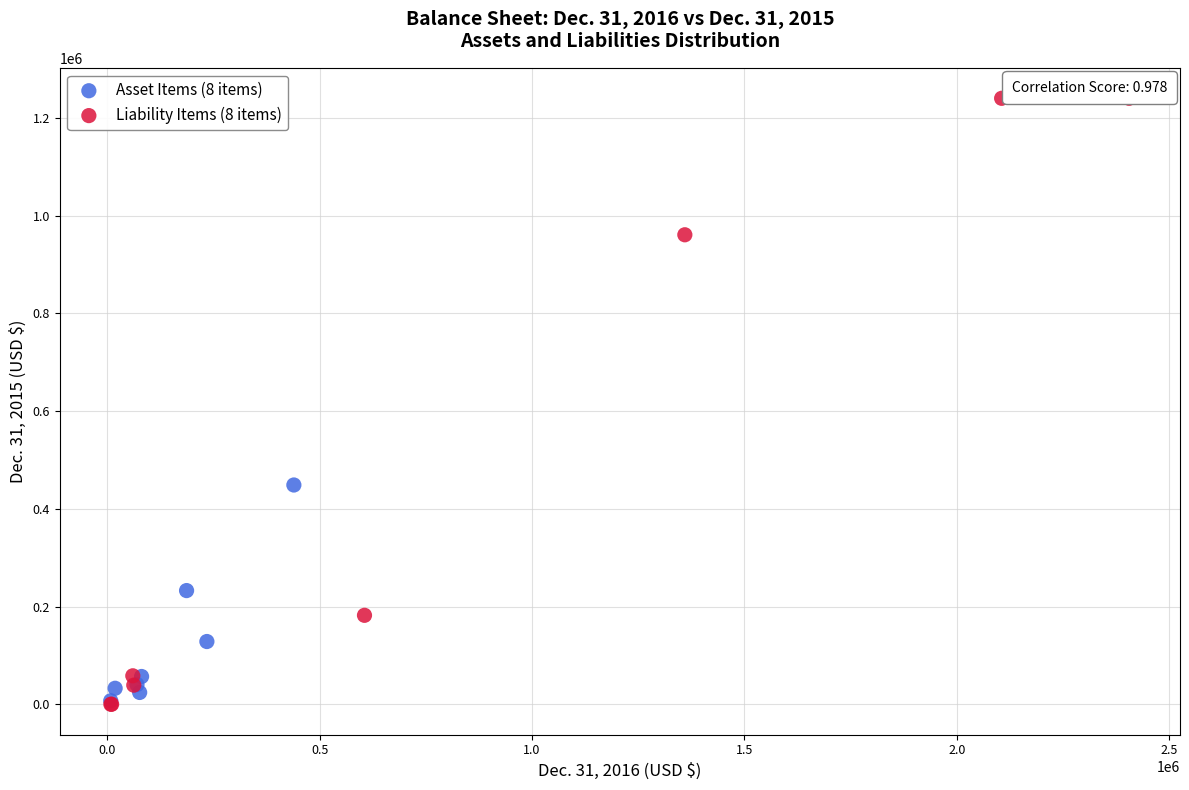

Which series reaches the maximum Y coordinate?

Liability Items (8 items)